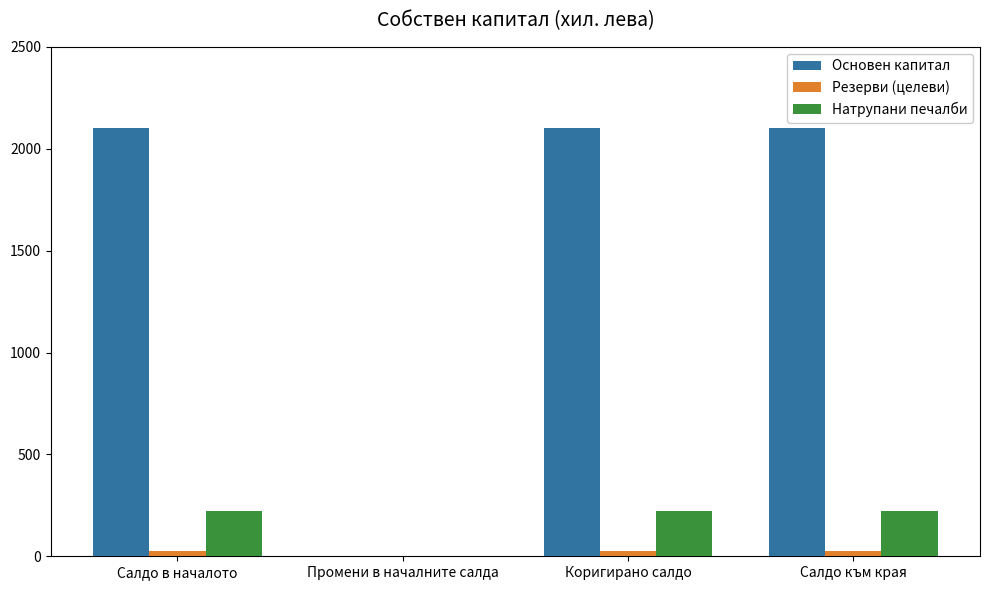

Which series has the largest total across all categories?

Основен капитал